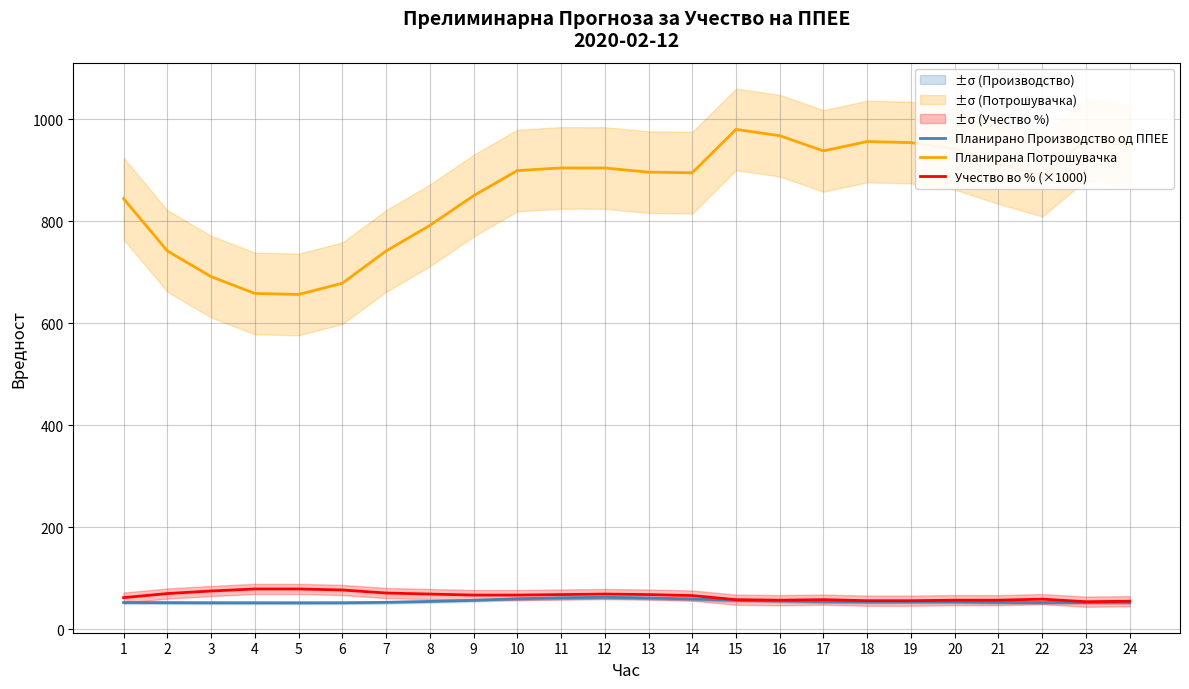

True or false: Планирана Потрошувачка and Планирано Производство од ППЕЕ intersect in this chart.

False